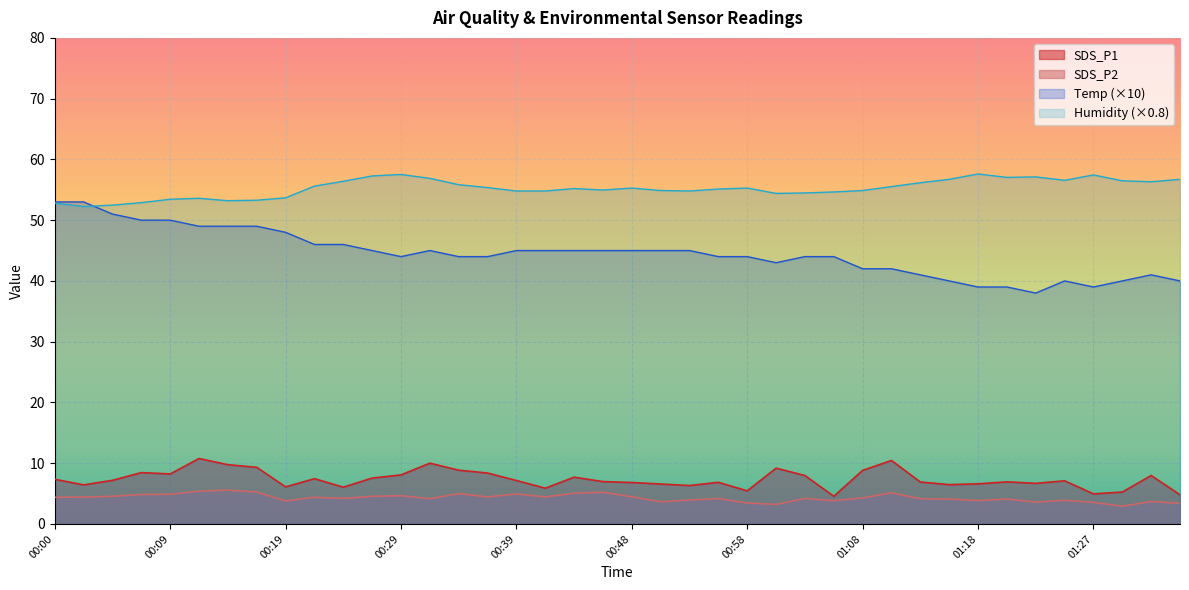

Is the value of Humidity at 01:10 greater than the value of Temp at 01:27?

Yes